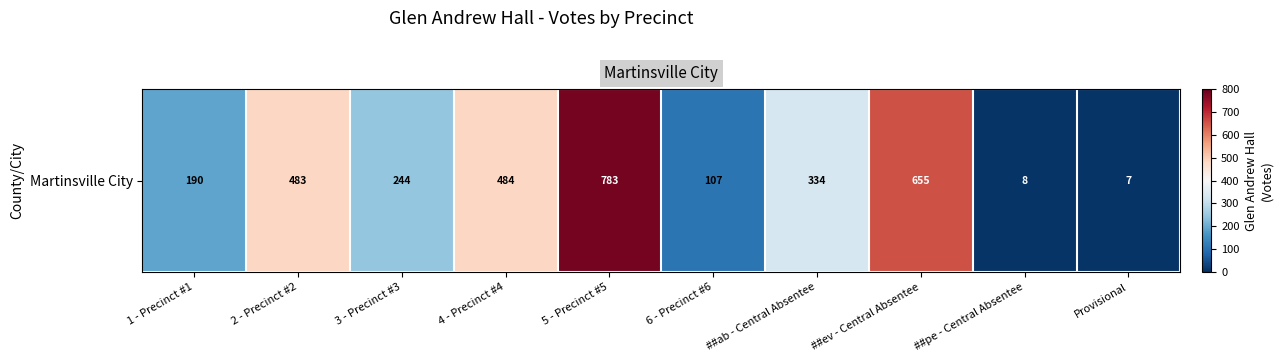

What is the change in value from 5 - Precinct #5 to ##ab - Central Absentee?

-449